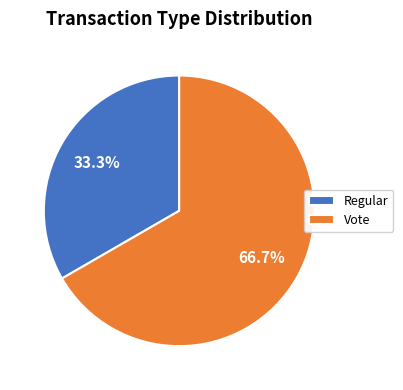

To the nearest percent, what is the difference between the Regular and Vote slice percentages?

33%